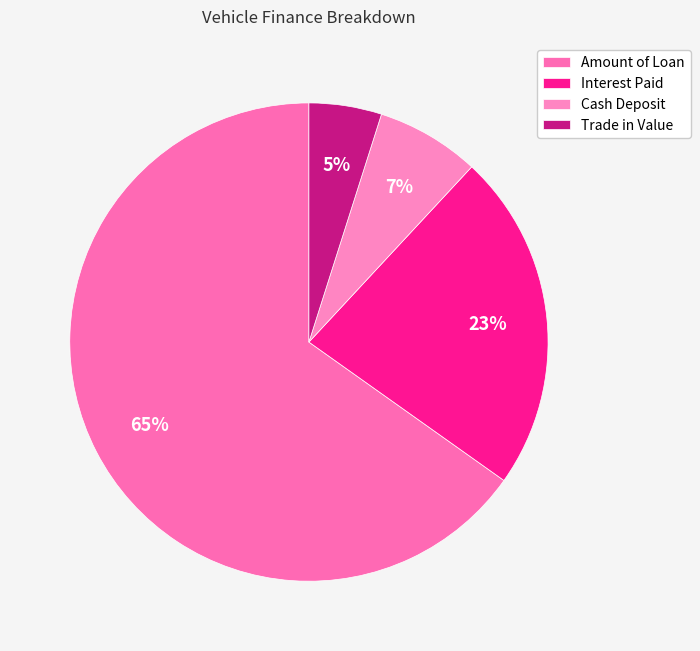

The Trade in Value slice represents 1% of the pie. True or false?

False